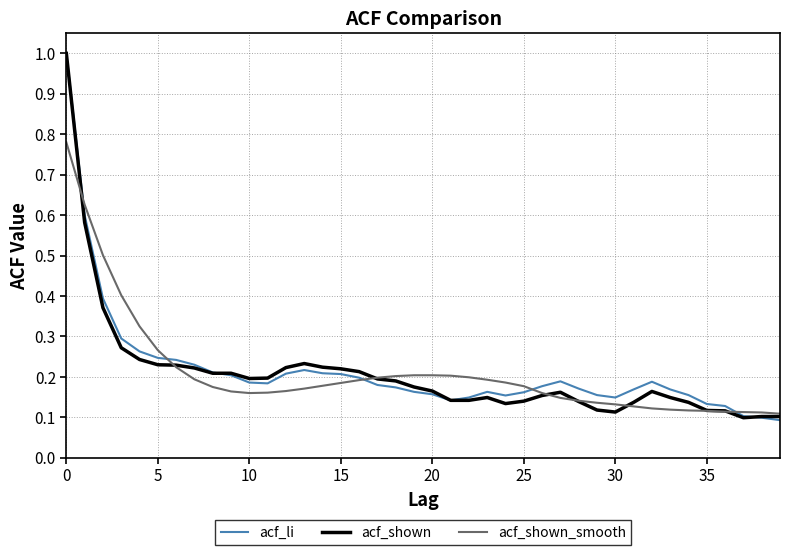

What is the greatest value displayed?

1.0